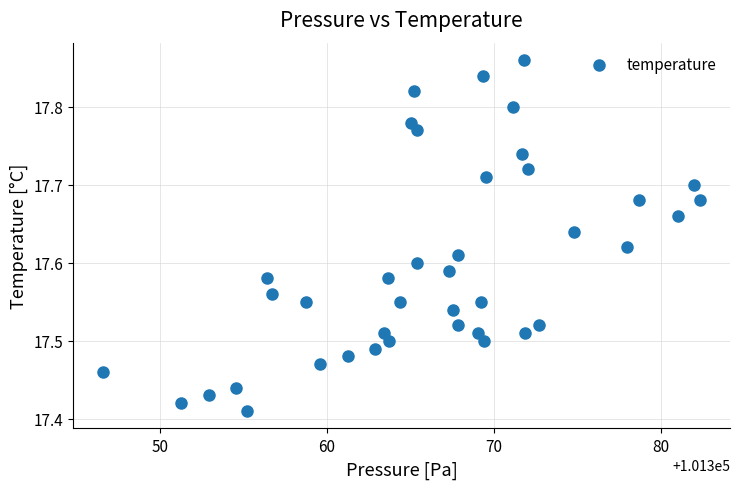

What is the range of X values (max minus min)?

35.7